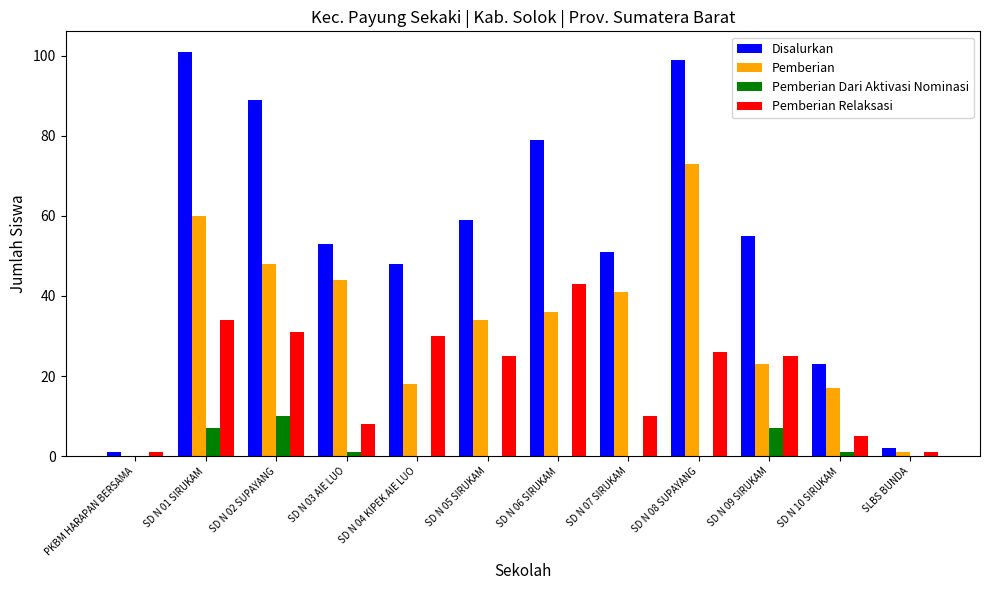

Reading right to left, transcribe all the data shown in this chart.

Disalurkan: SLBS BUNDA=2	SD N 10 SIRUKAM=23	SD N 09 SIRUKAM=55	SD N 08 SUPAYANG=99	SD N 07 SIRUKAM=51	SD N 06 SIRUKAM=79	SD N 05 SIRUKAM=59	SD N 04 KIPEK AIE LUO=48	SD N 03 AIE LUO=53	SD N 02 SUPAYANG=89	SD N 01 SIRUKAM=101	PKBM HARAPAN BERSAMA=1
Pemberian: SLBS BUNDA=1	SD N 10 SIRUKAM=17	SD N 09 SIRUKAM=23	SD N 08 SUPAYANG=73	SD N 07 SIRUKAM=41	SD N 06 SIRUKAM=36	SD N 05 SIRUKAM=34	SD N 04 KIPEK AIE LUO=18	SD N 03 AIE LUO=44	SD N 02 SUPAYANG=48	SD N 01 SIRUKAM=60	PKBM HARAPAN BERSAMA=0
Pemberian Dari Aktivasi Nominasi: SLBS BUNDA=0	SD N 10 SIRUKAM=1	SD N 09 SIRUKAM=7	SD N 08 SUPAYANG=0	SD N 07 SIRUKAM=0	SD N 06 SIRUKAM=0	SD N 05 SIRUKAM=0	SD N 04 KIPEK AIE LUO=0	SD N 03 AIE LUO=1	SD N 02 SUPAYANG=10	SD N 01 SIRUKAM=7	PKBM HARAPAN BERSAMA=0
Pemberian Relaksasi: SLBS BUNDA=1	SD N 10 SIRUKAM=5	SD N 09 SIRUKAM=25	SD N 08 SUPAYANG=26	SD N 07 SIRUKAM=10	SD N 06 SIRUKAM=43	SD N 05 SIRUKAM=25	SD N 04 KIPEK AIE LUO=30	SD N 03 AIE LUO=8	SD N 02 SUPAYANG=31	SD N 01 SIRUKAM=34	PKBM HARAPAN BERSAMA=1